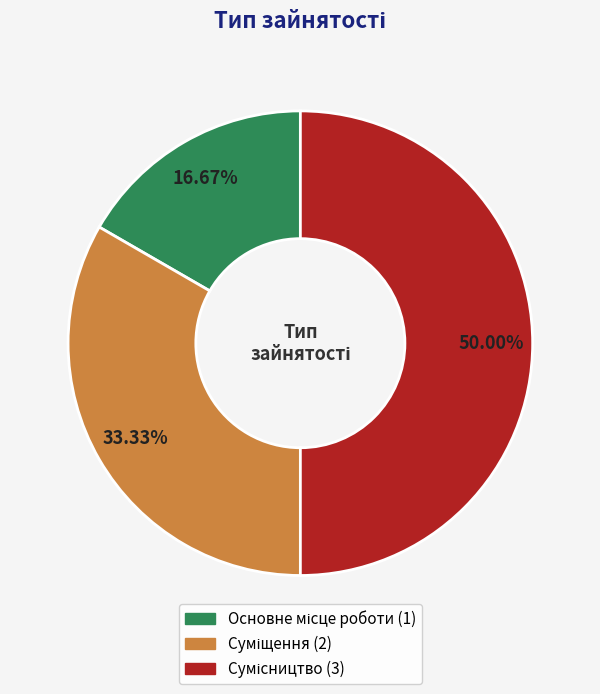

Does any single category account for the majority?

No